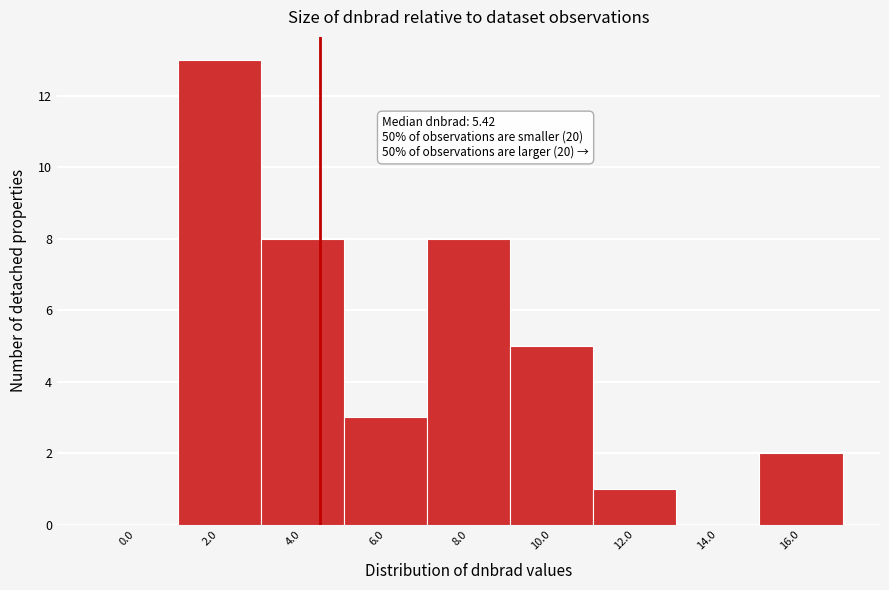

Reading left to right, extract all data points from this chart.

0.0=0	2.0=13	4.0=8	6.0=3	8.0=8	10.0=5	12.0=1	14.0=0	16.0=2